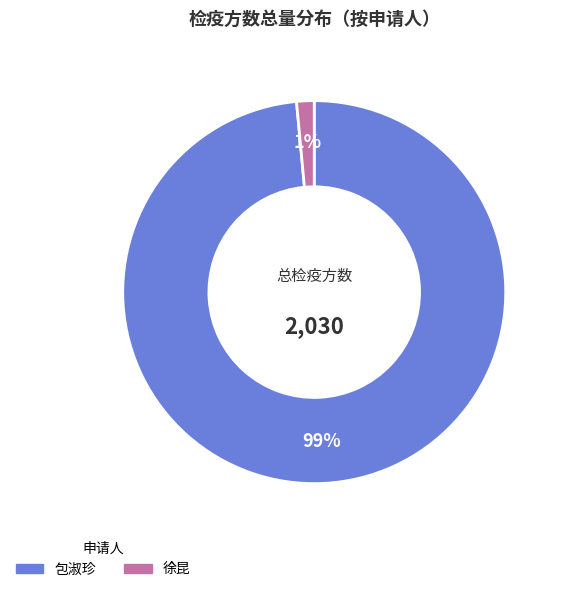

To the nearest percent, what is the average slice percentage?

50%